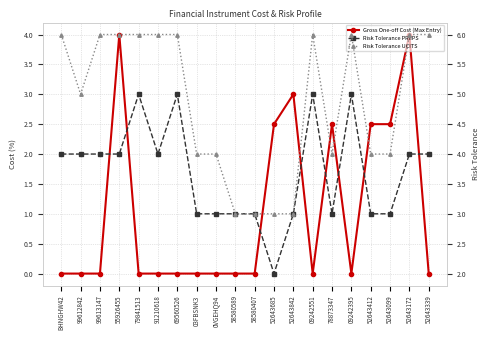

Which series has the largest range (max minus min)?

Gross One-off Cost (Max Entry)